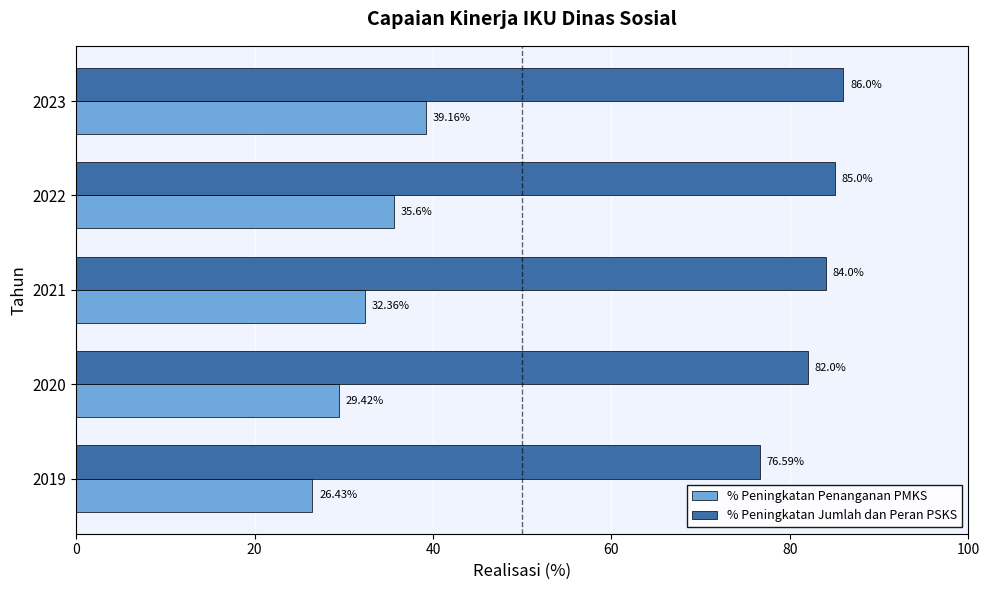

Which series has the largest range (max minus min)?

% Peningkatan Penanganan PMKS